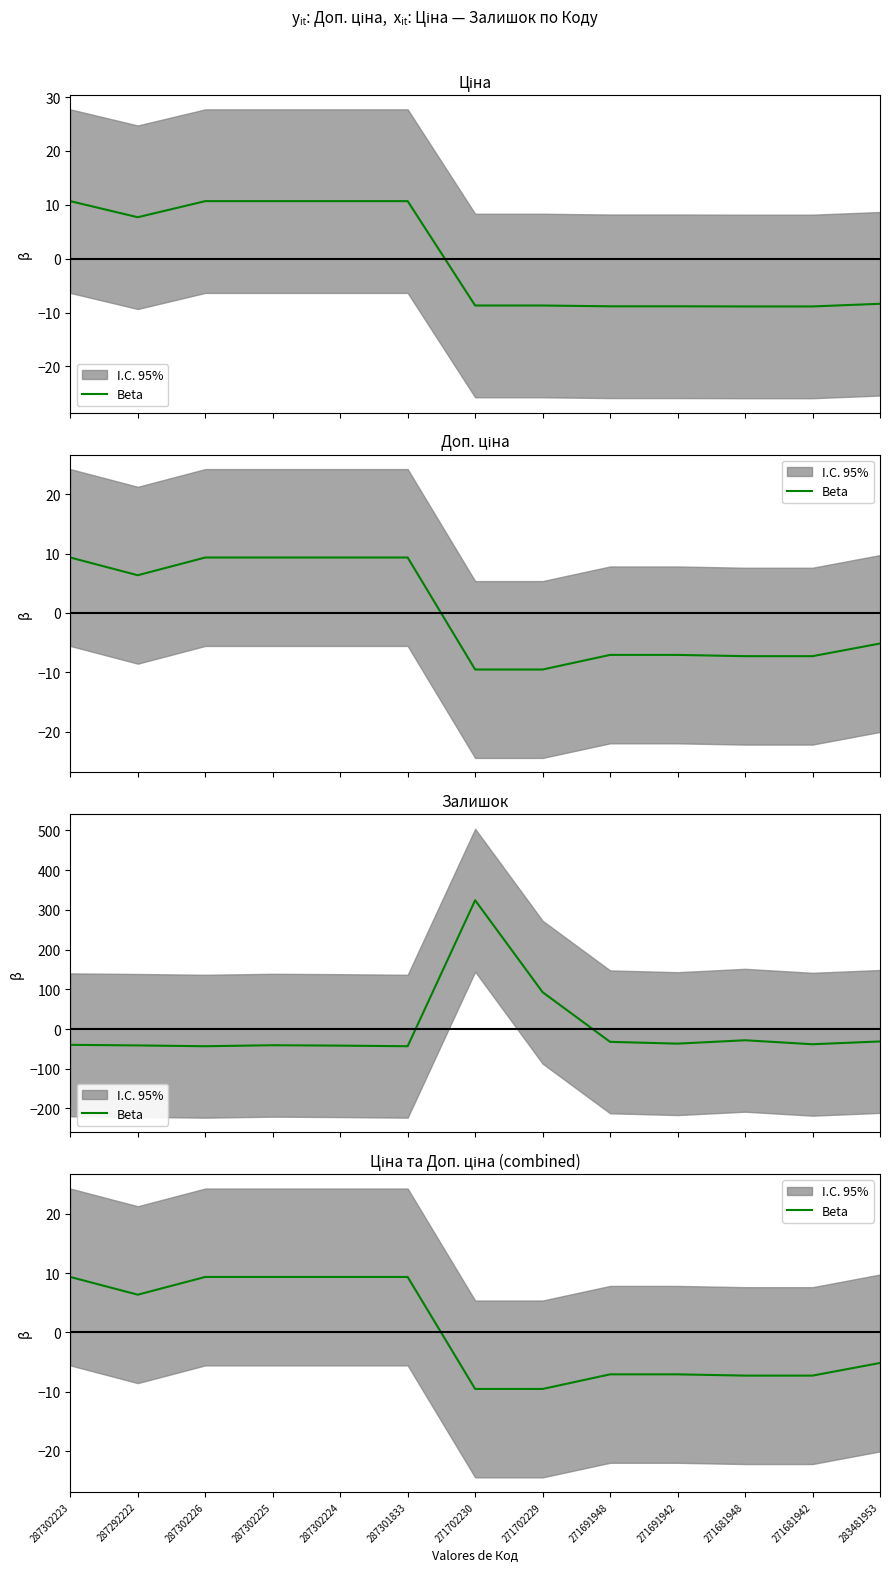

Where is the data nearest to the value 0?

283481953